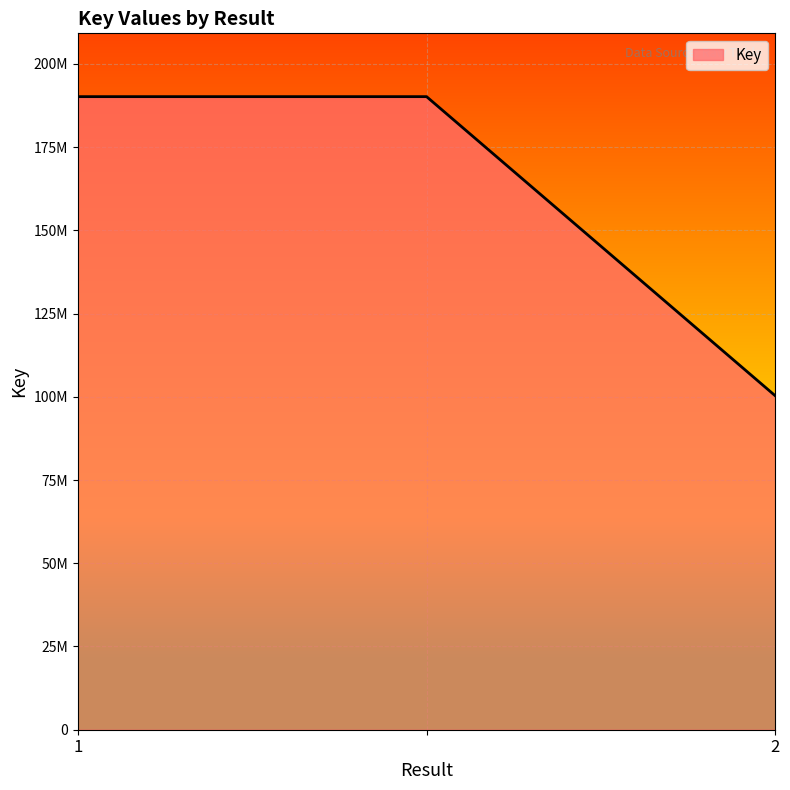

Does the chart display data point markers on the line(s)?

No